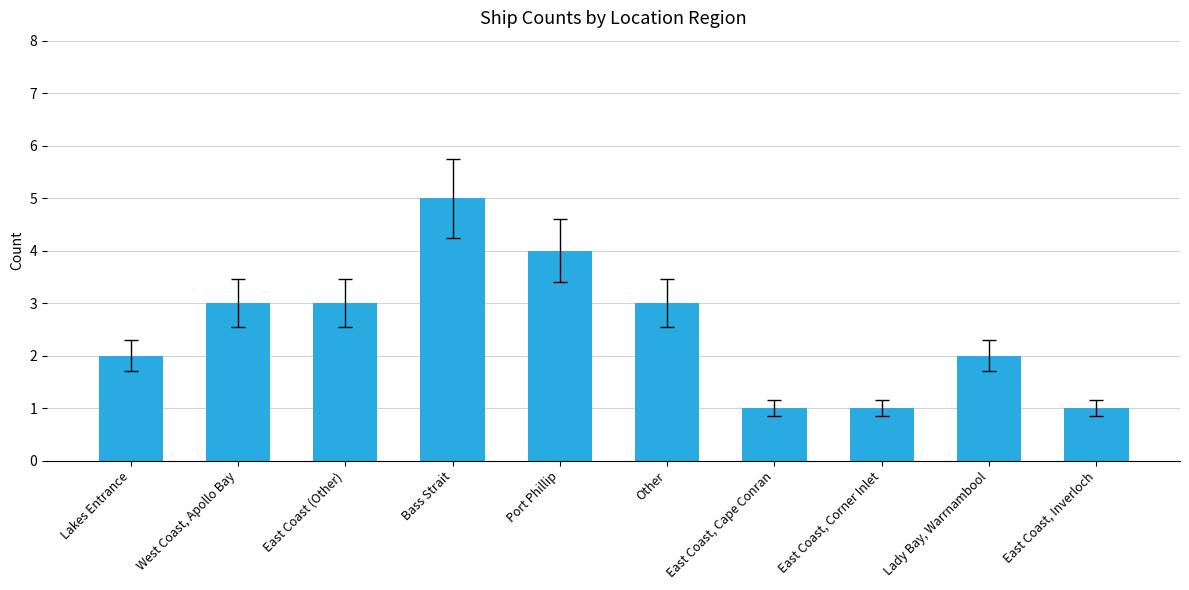

Which has a higher value, Lady Bay, Warrnambool or East Coast, Inverloch?

Lady Bay, Warrnambool